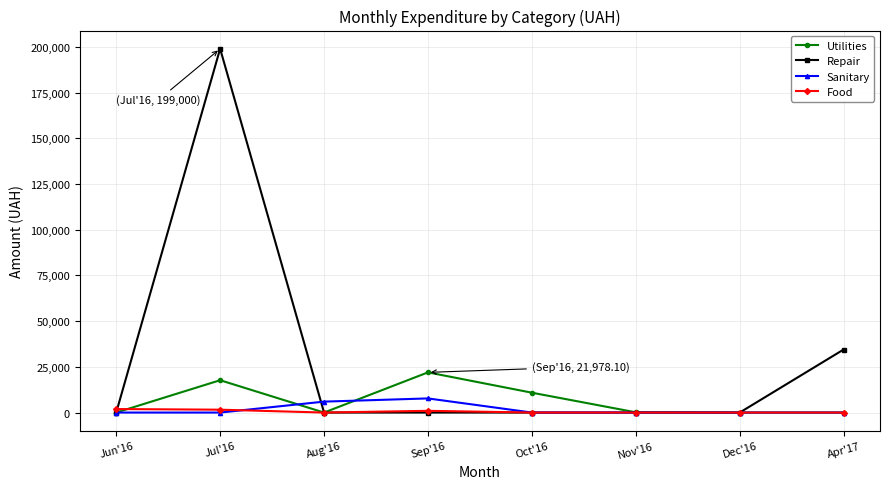

Which series has the largest range (max minus min)?

Repair